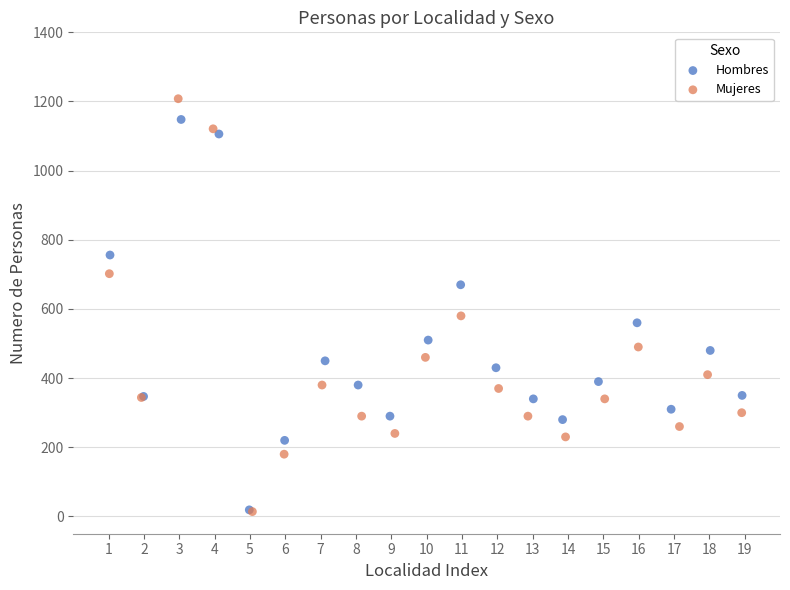

Which series has the widest spread of Y values?

Mujeres